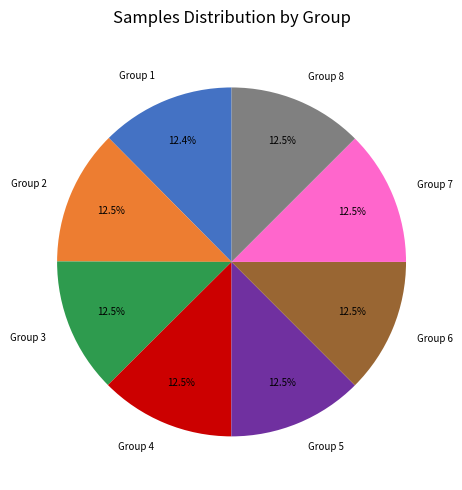

To the nearest percent, what is the average slice percentage?

12%